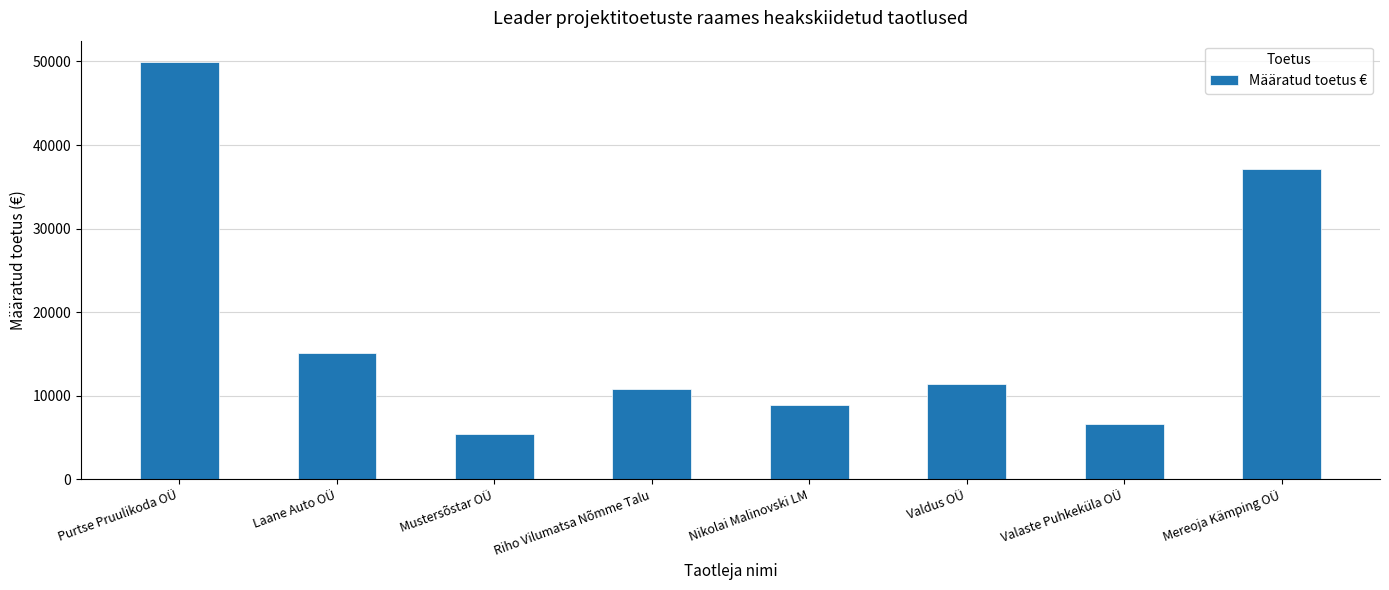

Does the chart contain stacked bars?

No